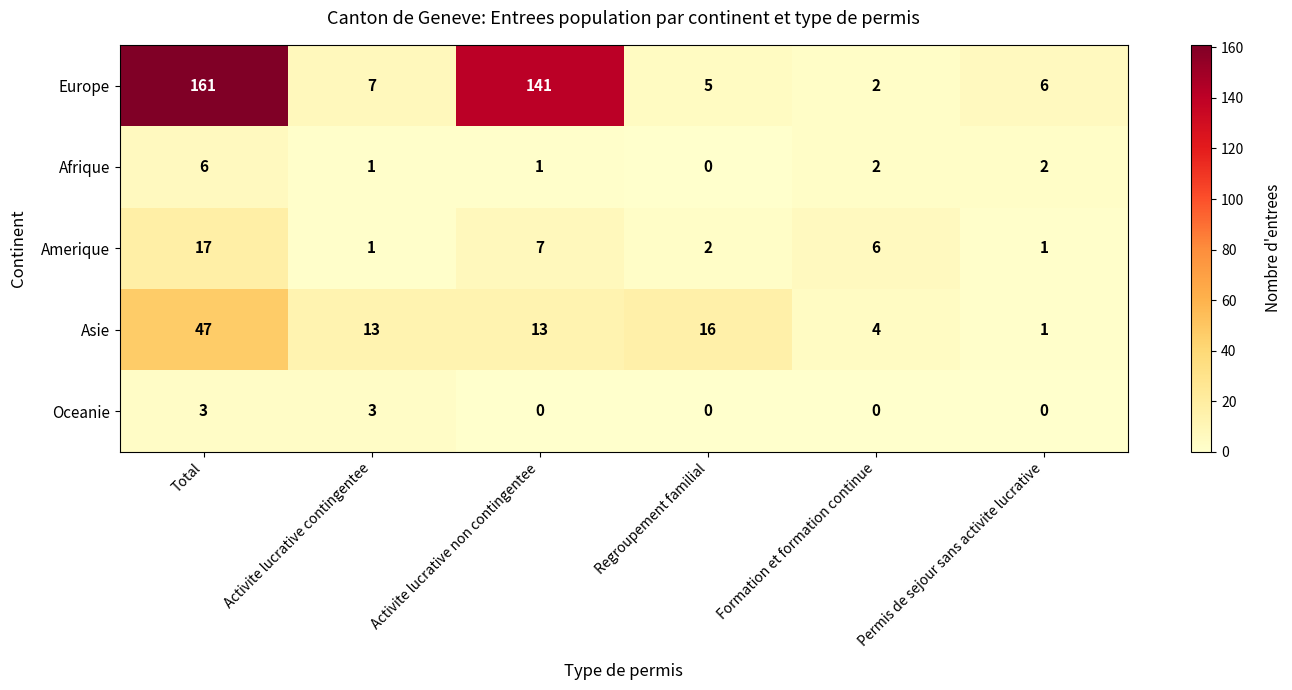

What is the total value across all series at Regroupement familial?

23